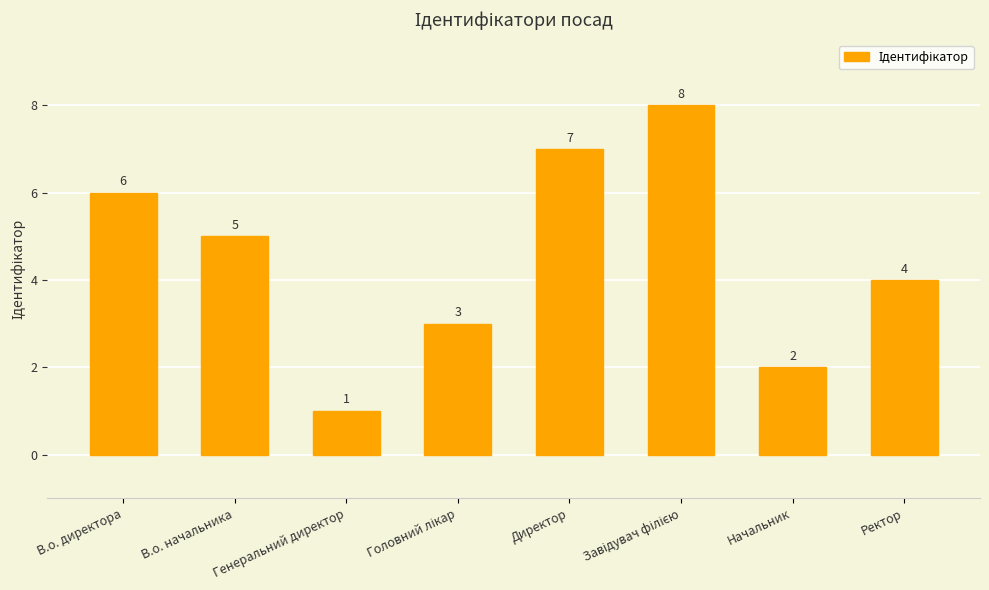

What is the sum of the values at В.о. директора and Начальник?

8